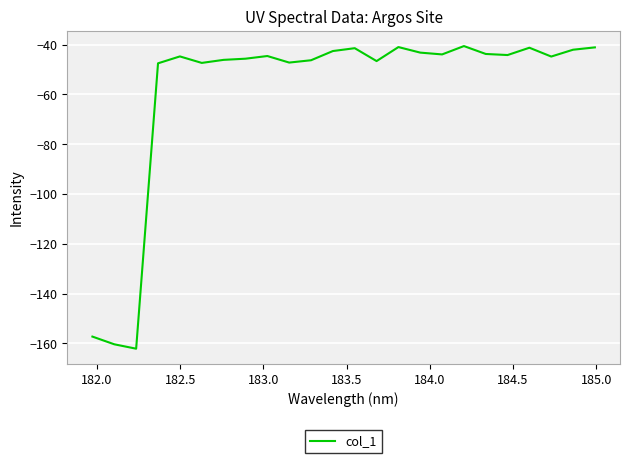

What is the greatest value displayed?

-40.5